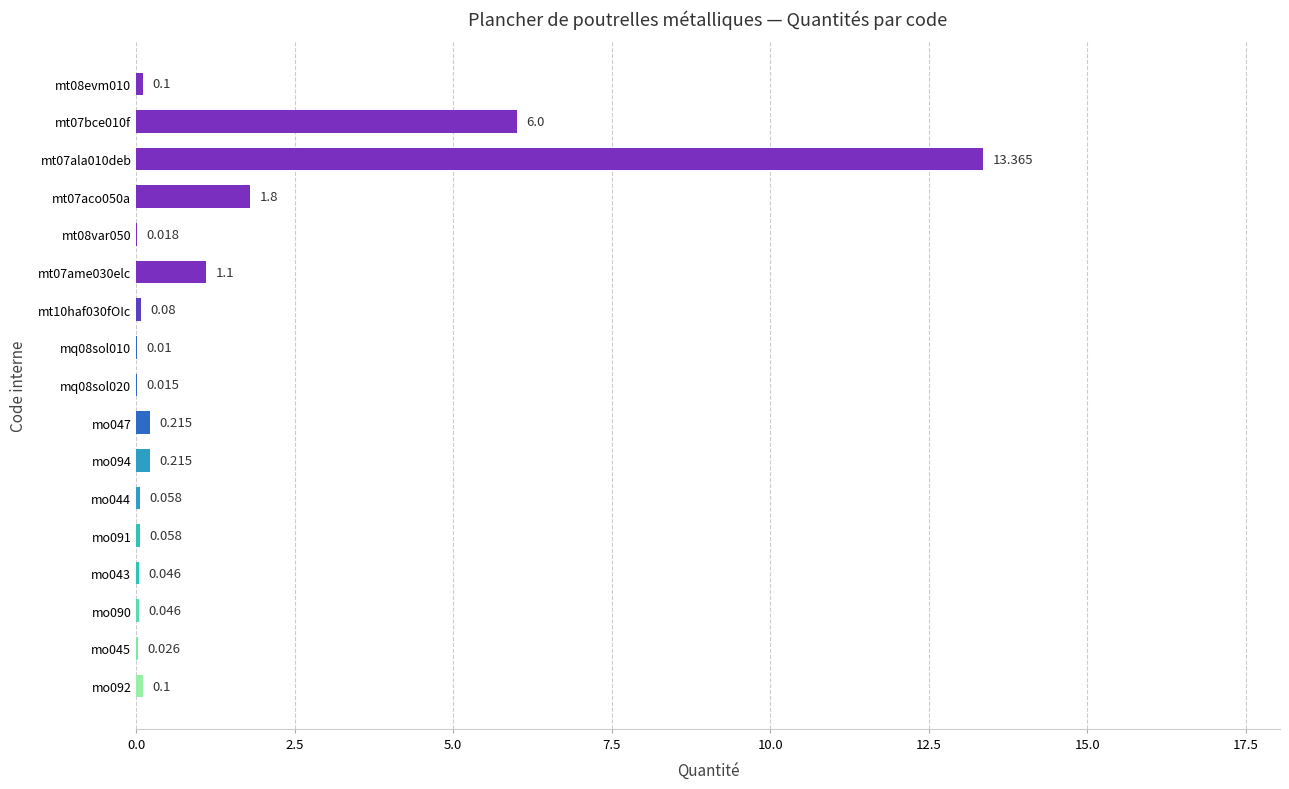

Are the bars horizontal?

Yes